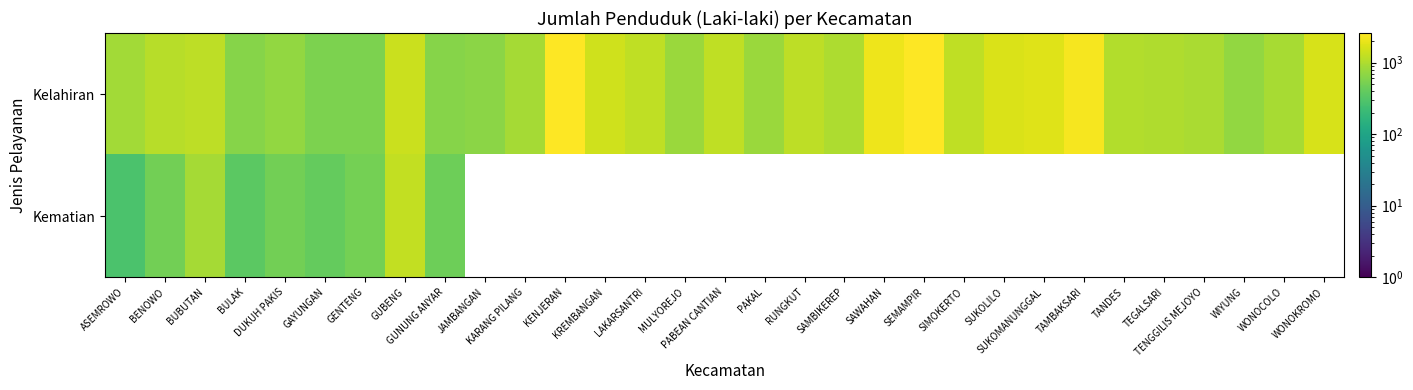

What is the smallest value displayed?

281.0